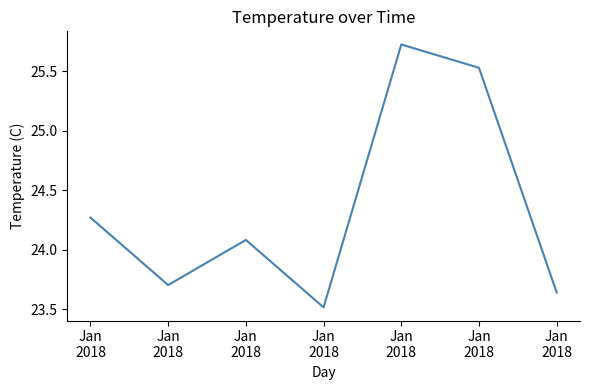

Which category has the lowest value across all series?

Jan
2018